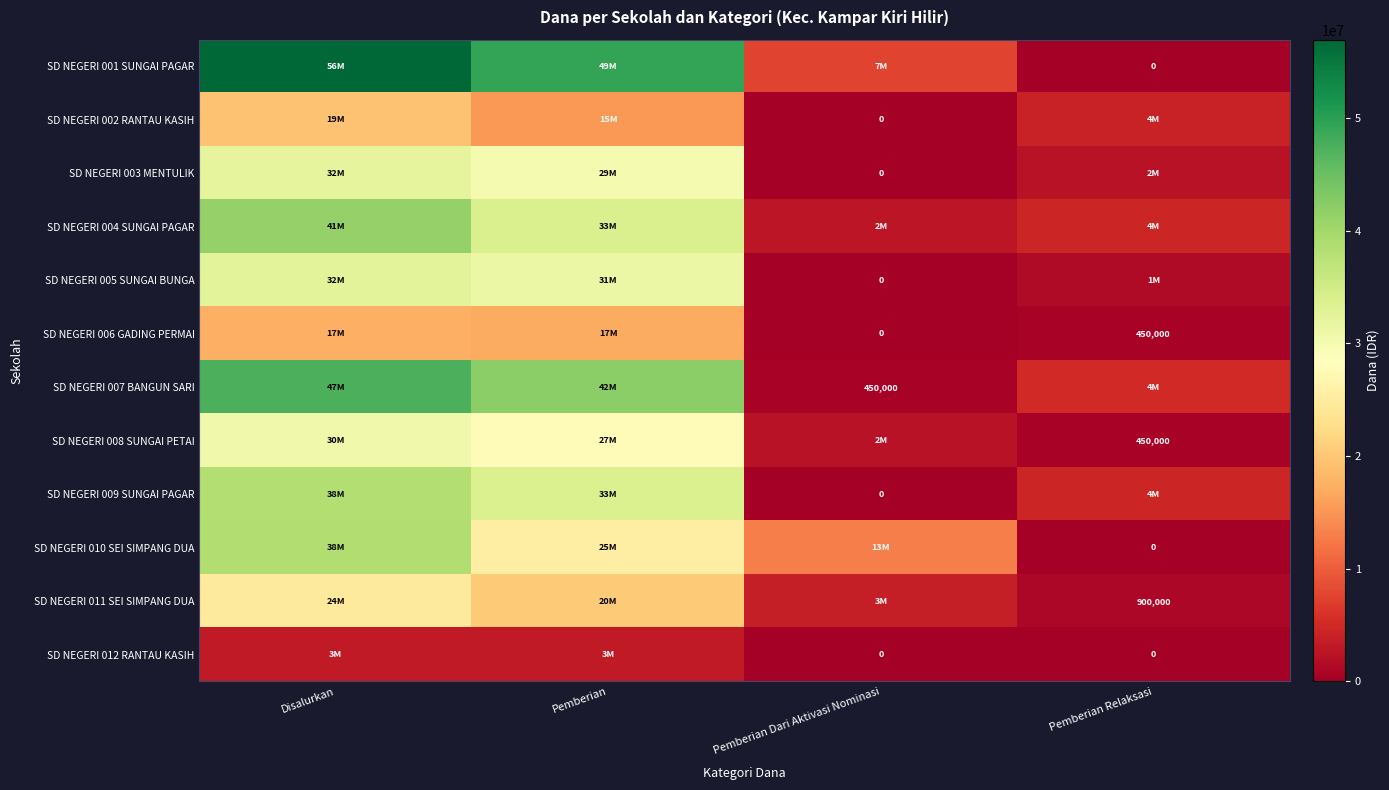

At which label does SD NEGERI 001 SUNGAI PAGAR first exceed 49275000?

Disalurkan